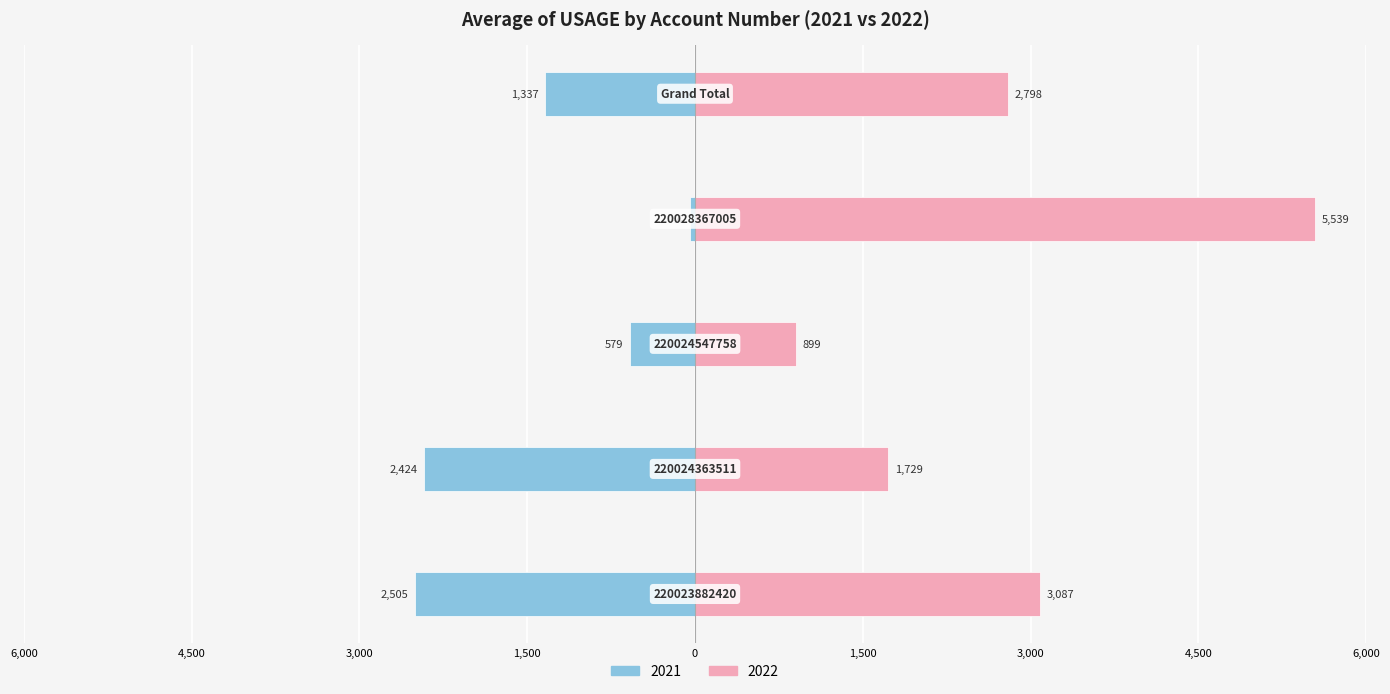

Which series has the largest total across all categories?

2022